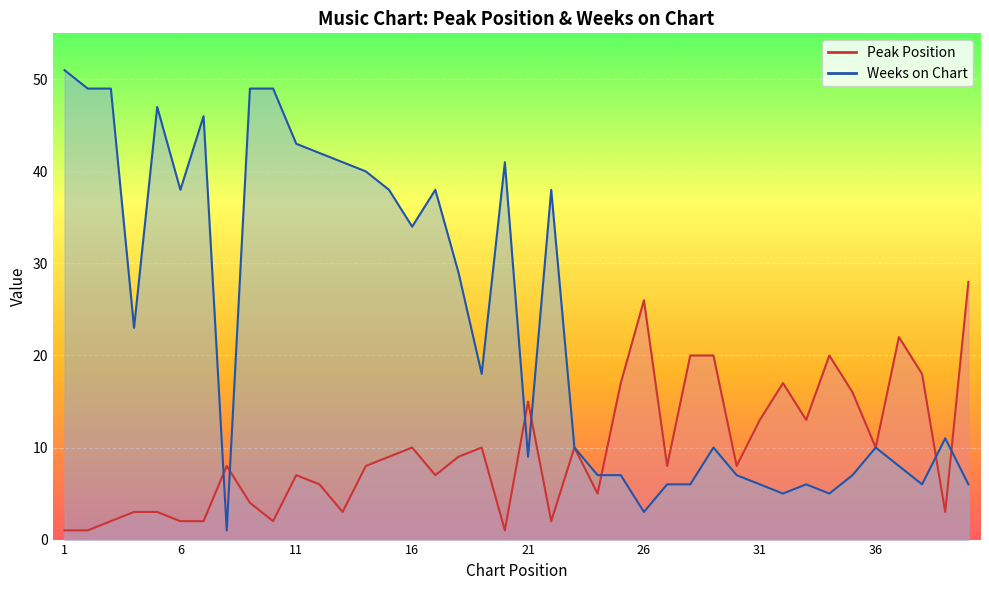

What is the value of the Weeks on Chart point at the 1st from the left?

51